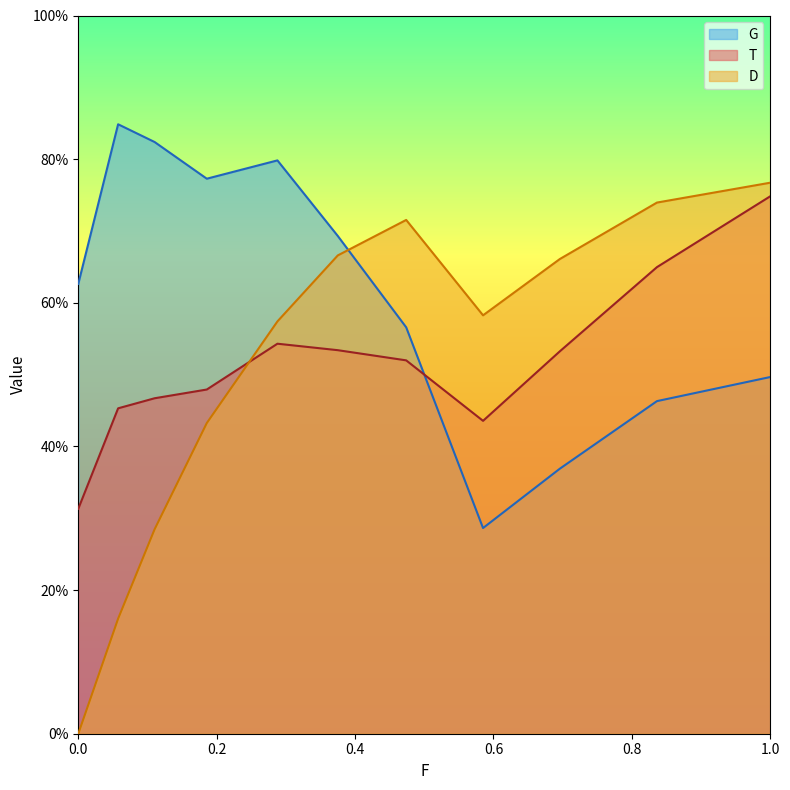

At which category is the sum across all series the highest?

1.0